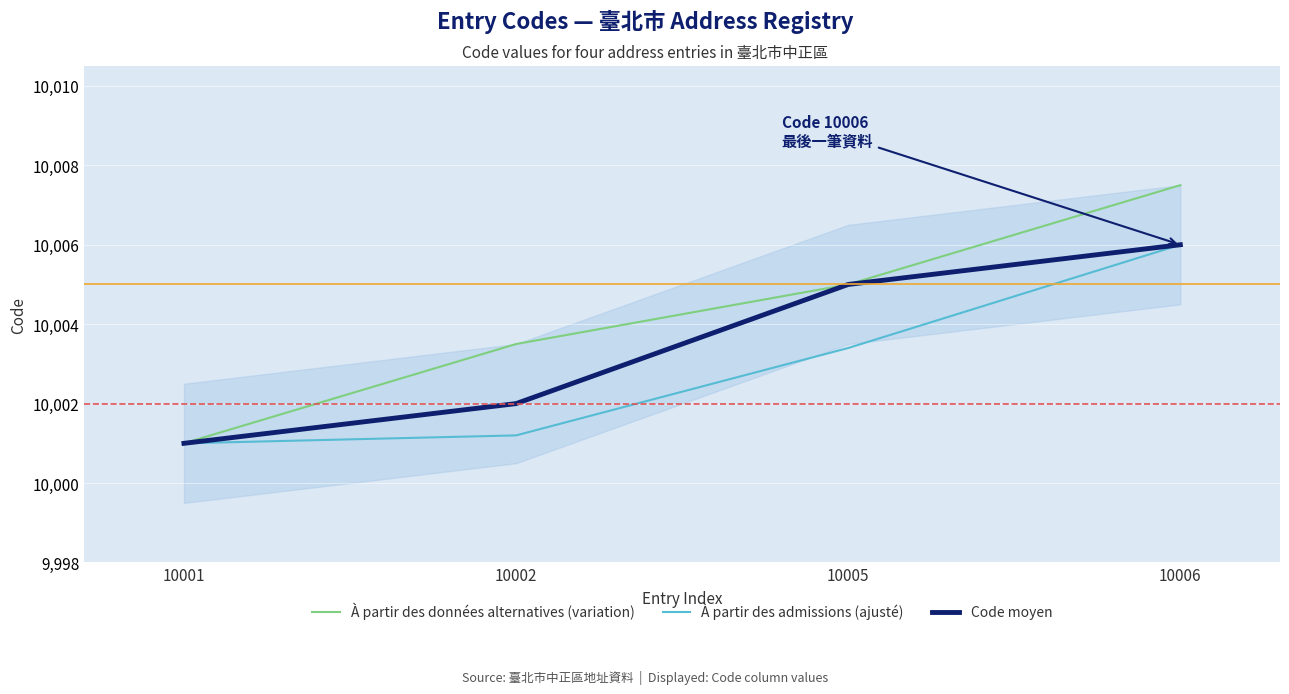

List the series in order of their peak value, lowest first.

À partir des admissions (ajusté), Code moyen, À partir des données alternatives (variation)